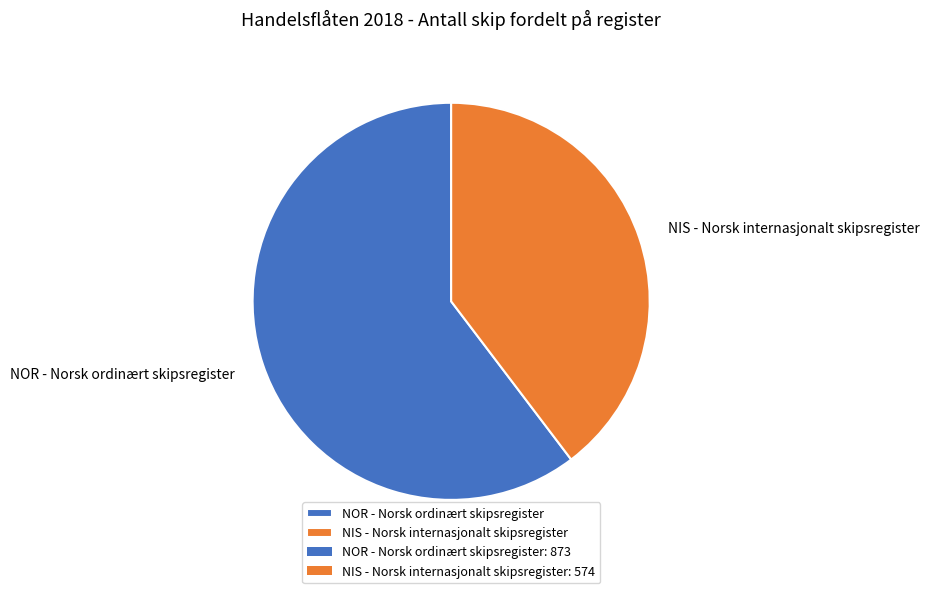

Count the number of slices in the pie.

2